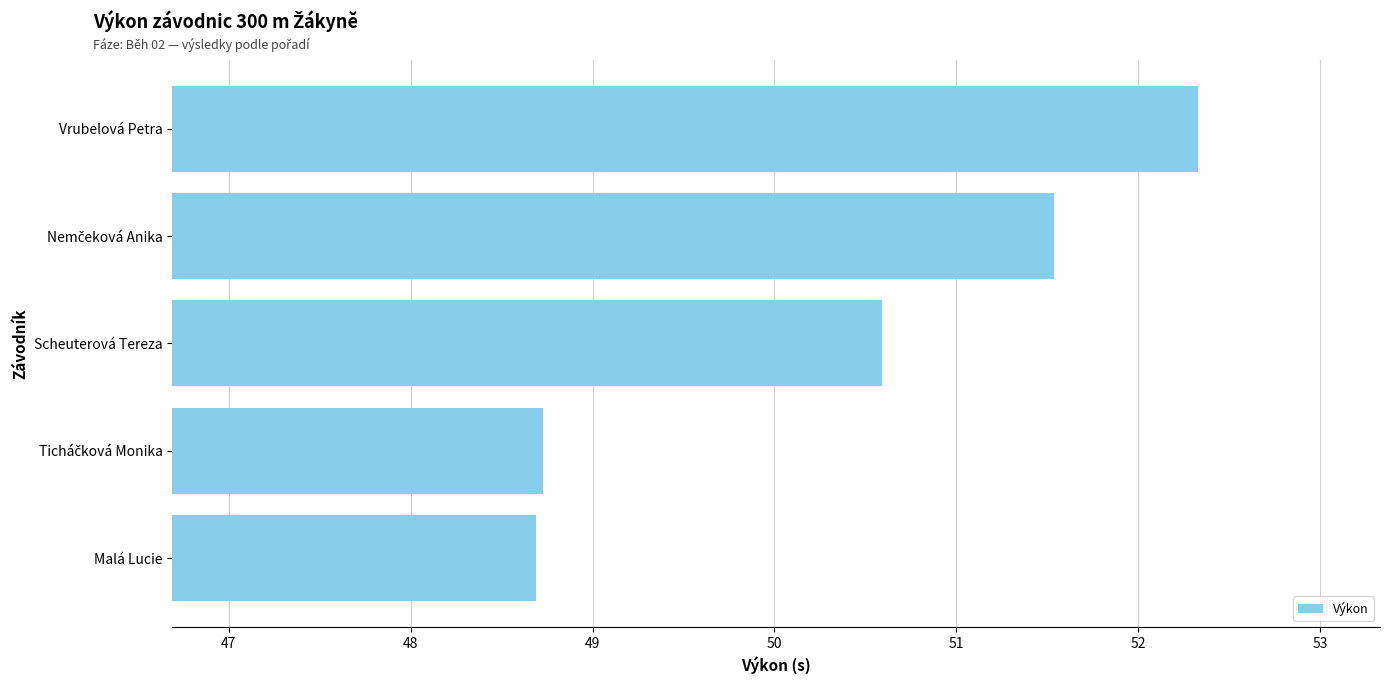

At which category does the chart reach its peak across all series?

Vrubelová Petra